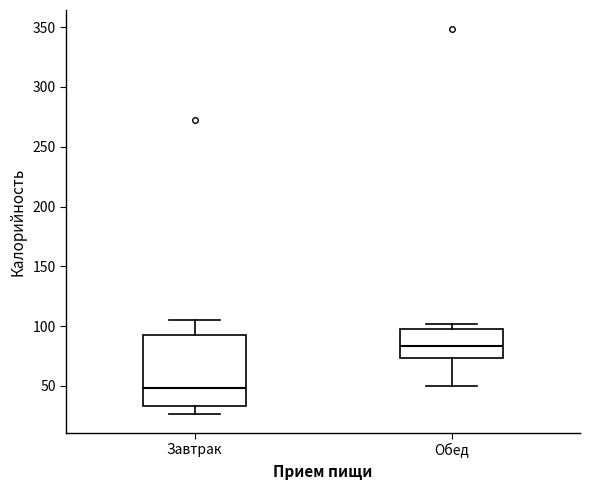

Which box is the tallest, from its lower edge to its upper edge?

Завтрак